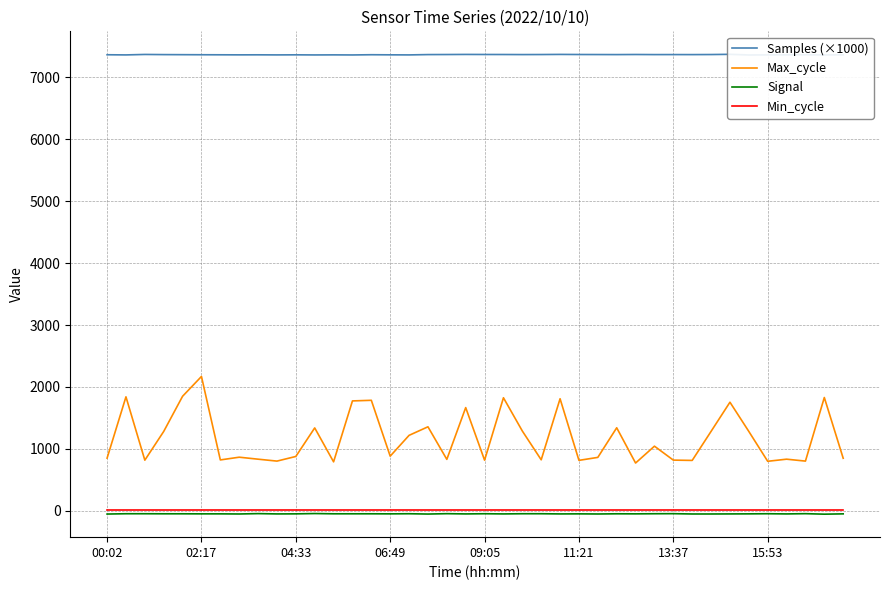

Is the value of Min_cycle at 38 greater than the value of Samples (×1000) at 23?

No